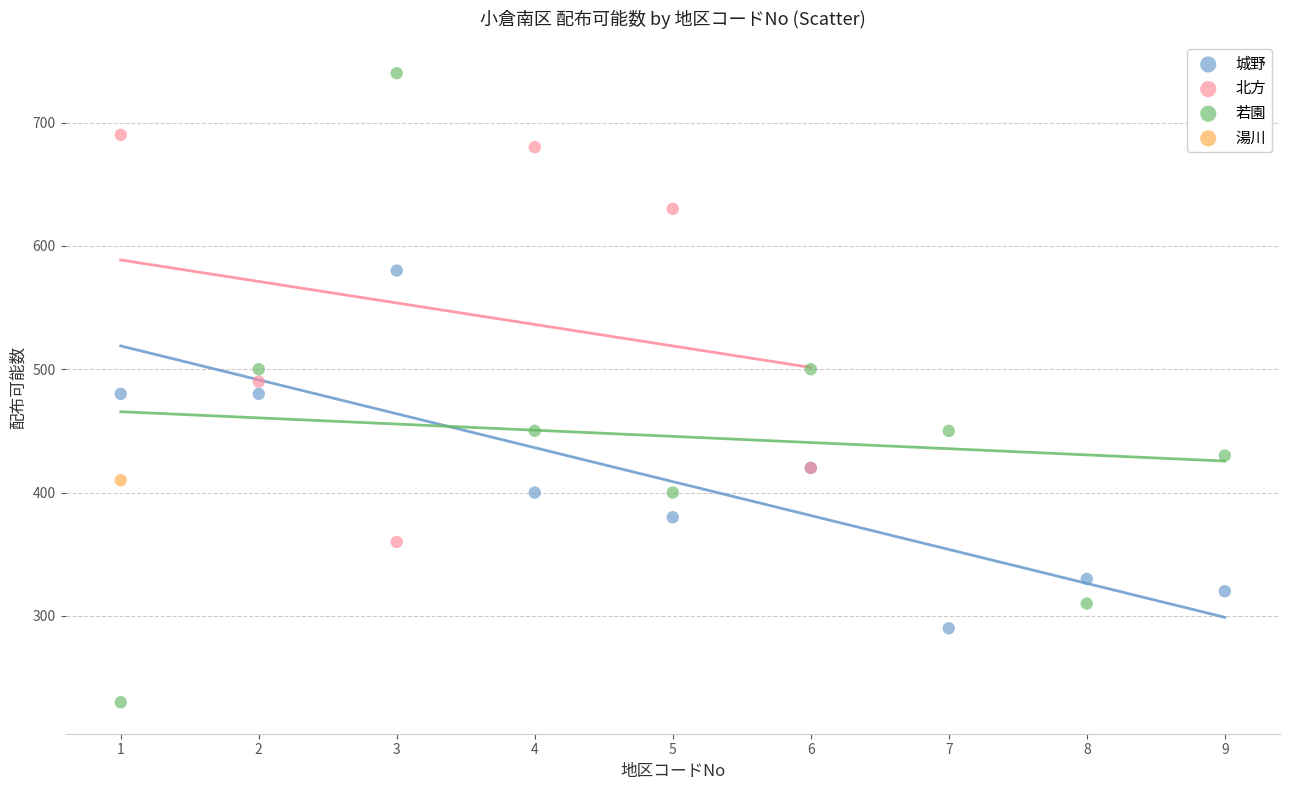

What are all the series names shown in the legend?

城野, 北方, 若園, 湯川